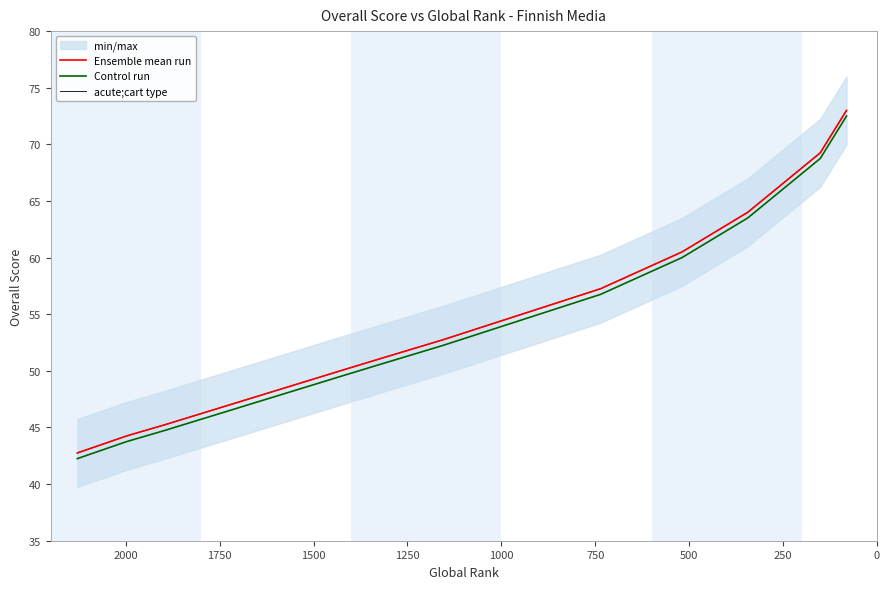

Which series has the widest spread of values?

Ensemble mean run